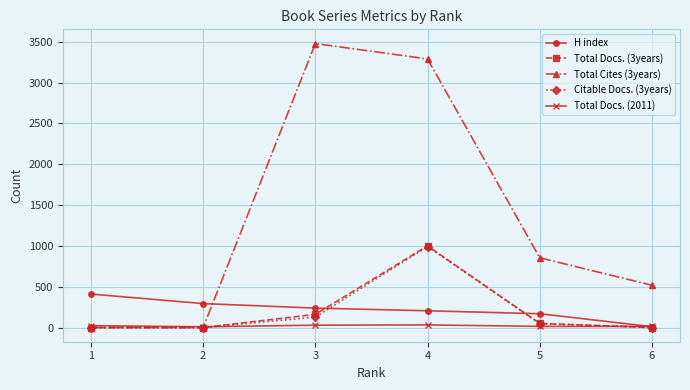

True or false: Total Cites (3years) has more than 0 interior local peaks.

True